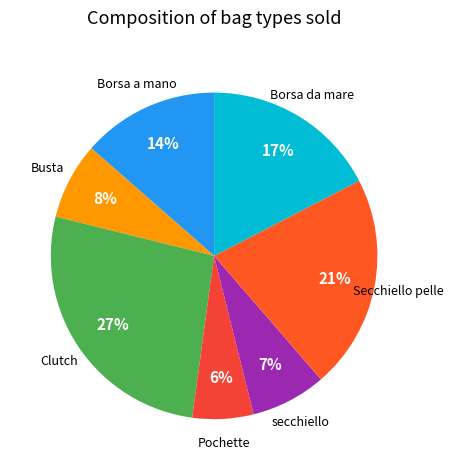

The Borsa a mano slice represents 14% of the pie. True or false?

True